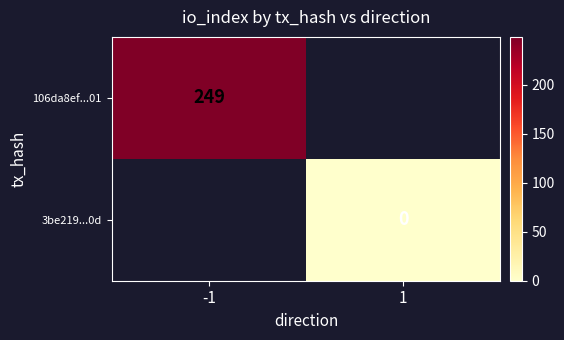

What is the greatest value displayed?

249.0